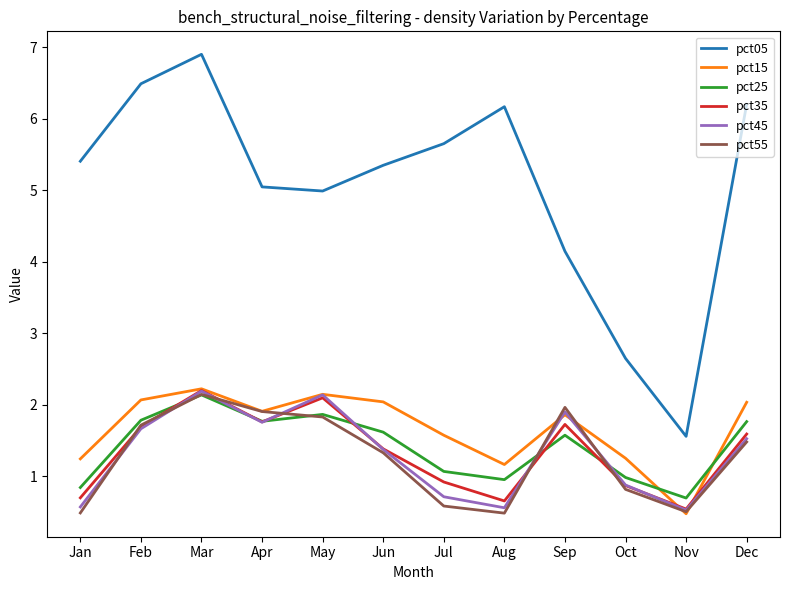

The pct15 series shows 1.3 at Feb. True or false?

False